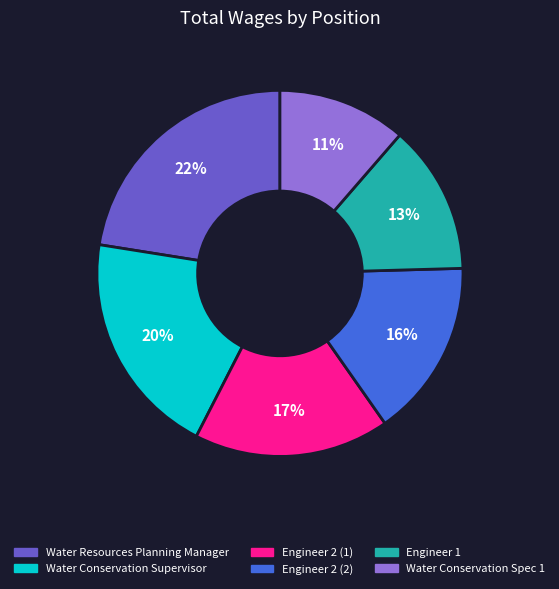

True or false: Engineer 2 (2) accounts for 16% of the total.

True